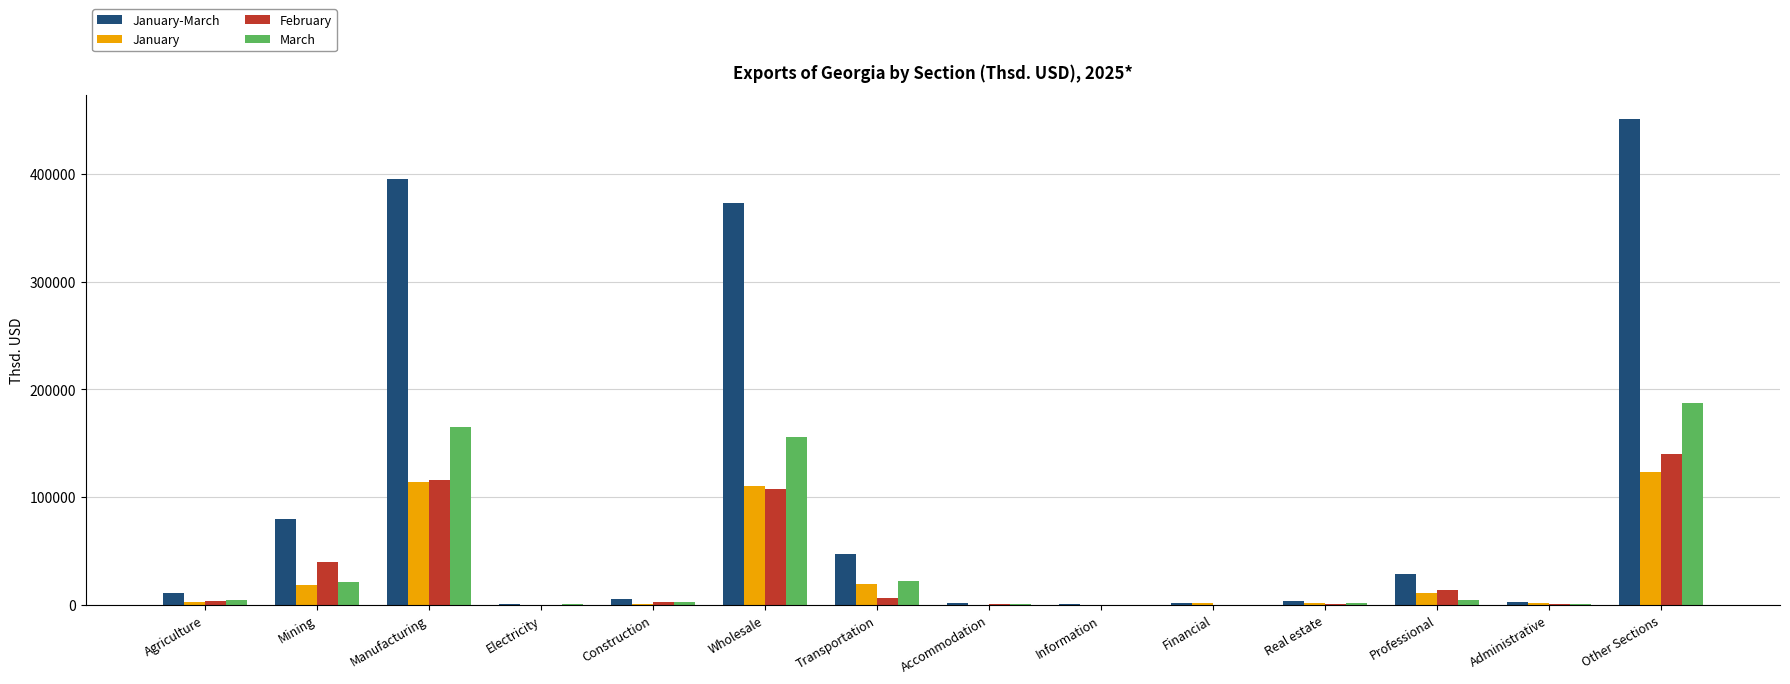

The value of February at Information is 214.5. True or false?

True